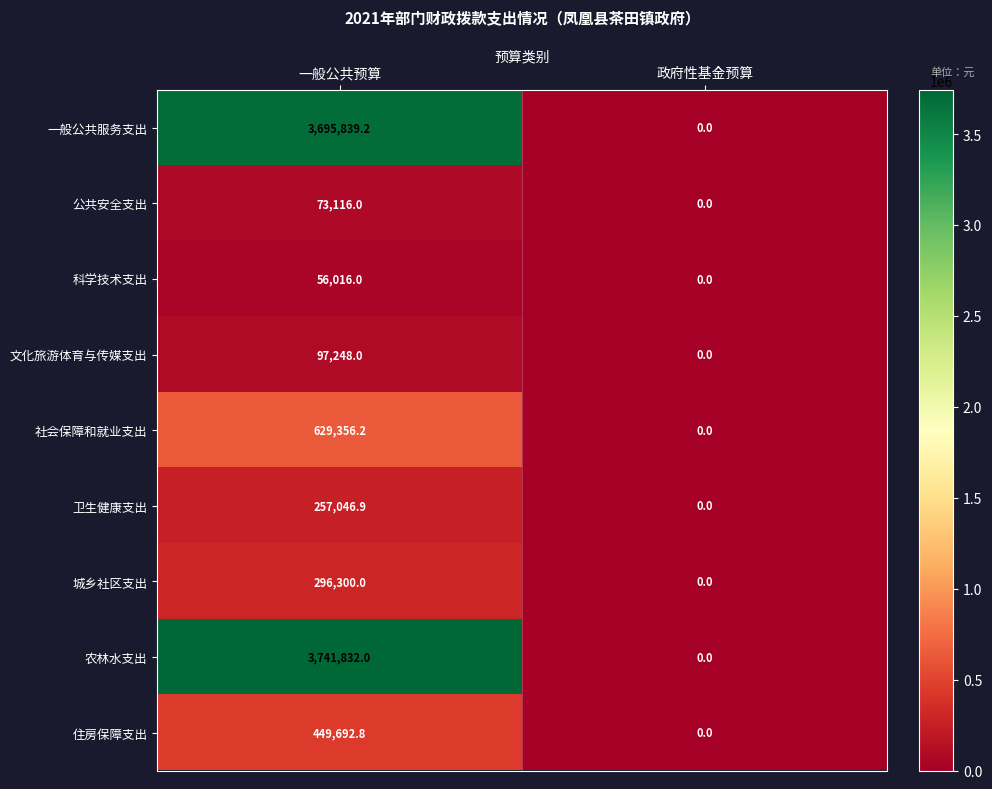

True or false: 一般公共服务支出 has a value of 5360905.2 at 一般公共预算.

False